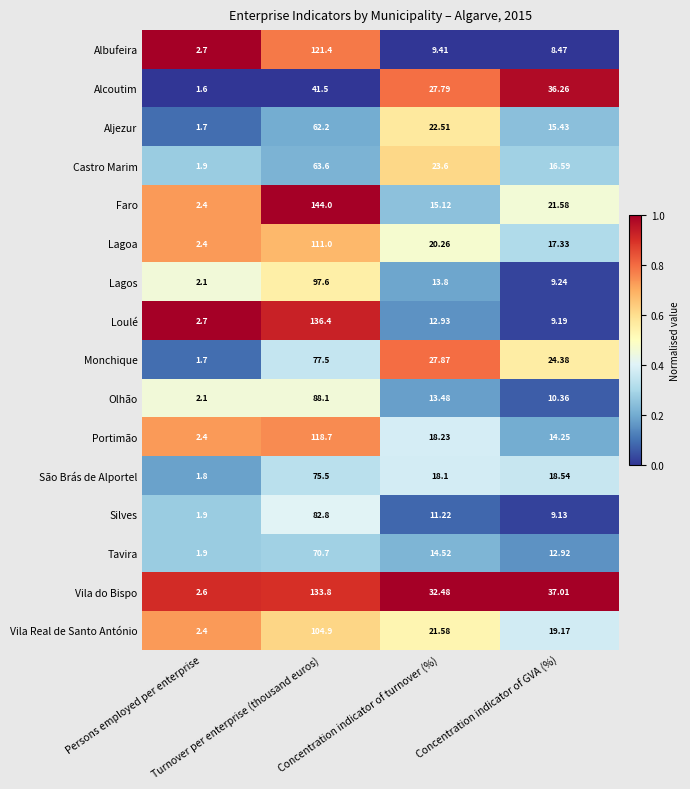

Which series changed the most between Turnover per enterprise (thousand euros) and Concentration indicator of GVA (%)?

Loulé